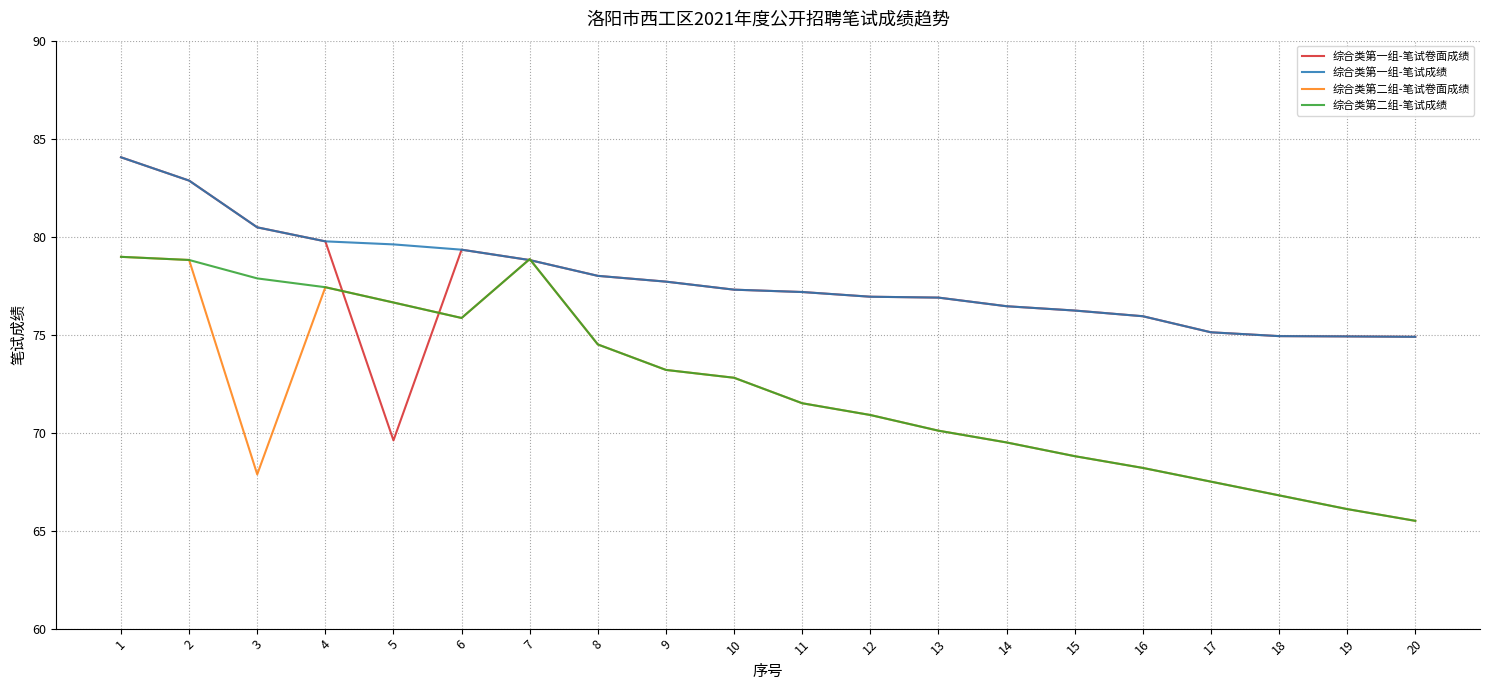

What is the maximum value for 综合类第二组-笔试卷面成绩?

79.0